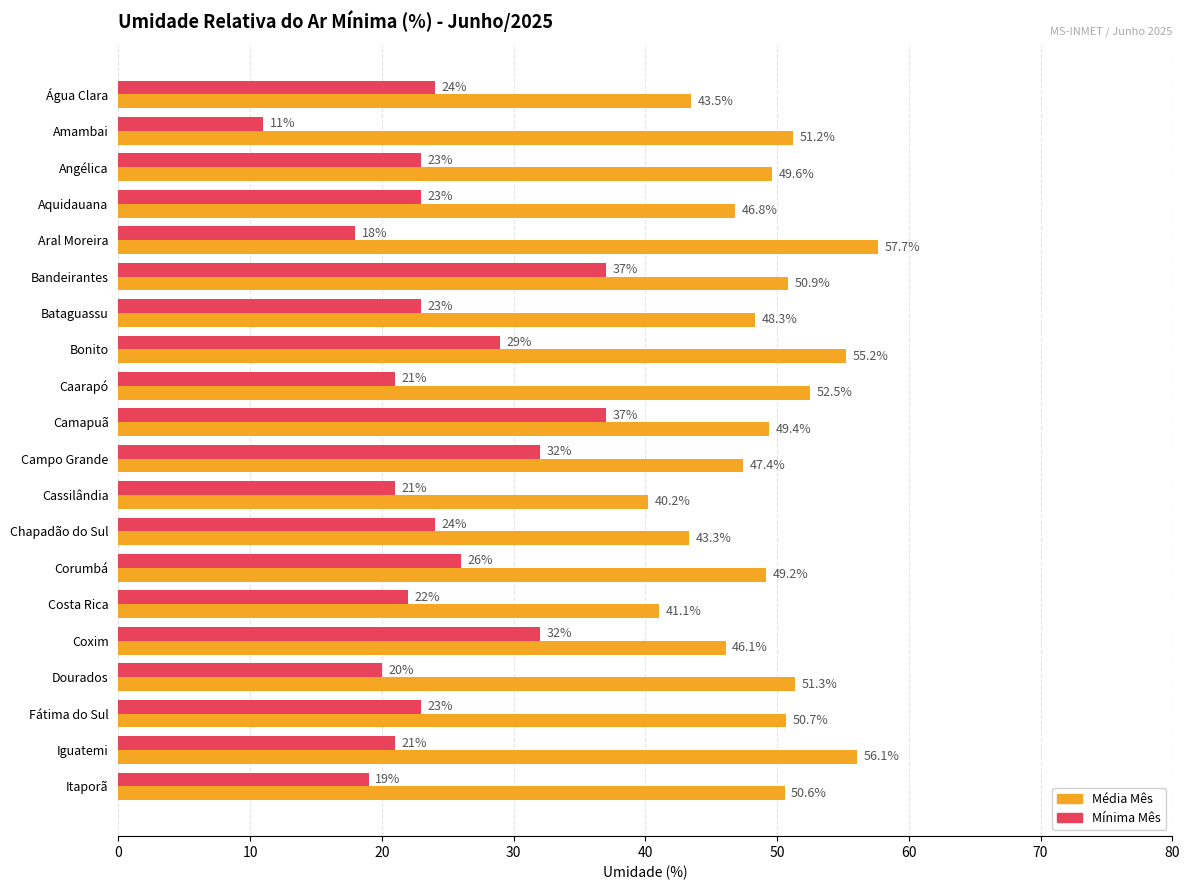

What are all the series names shown in the legend?

Média Mês, Mínima Mês